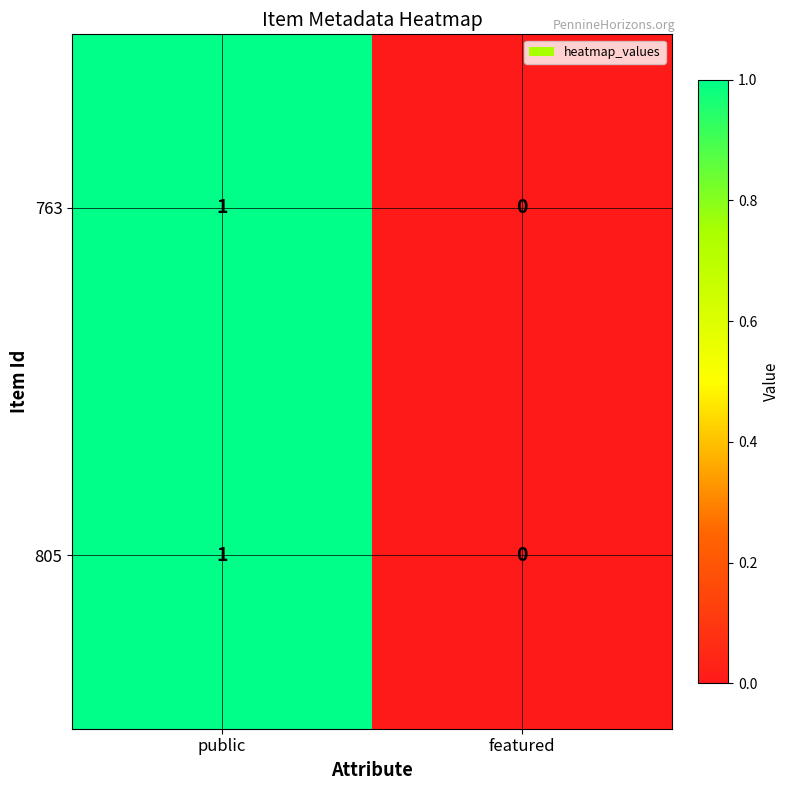

What is the difference between the 805 values at 1 and 0?

1